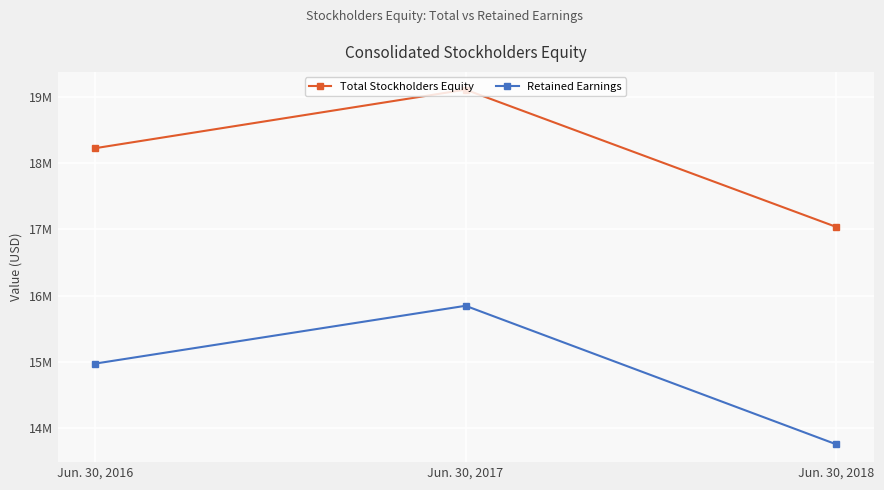

At which category is the sum across all series the highest?

Jun. 30, 2017